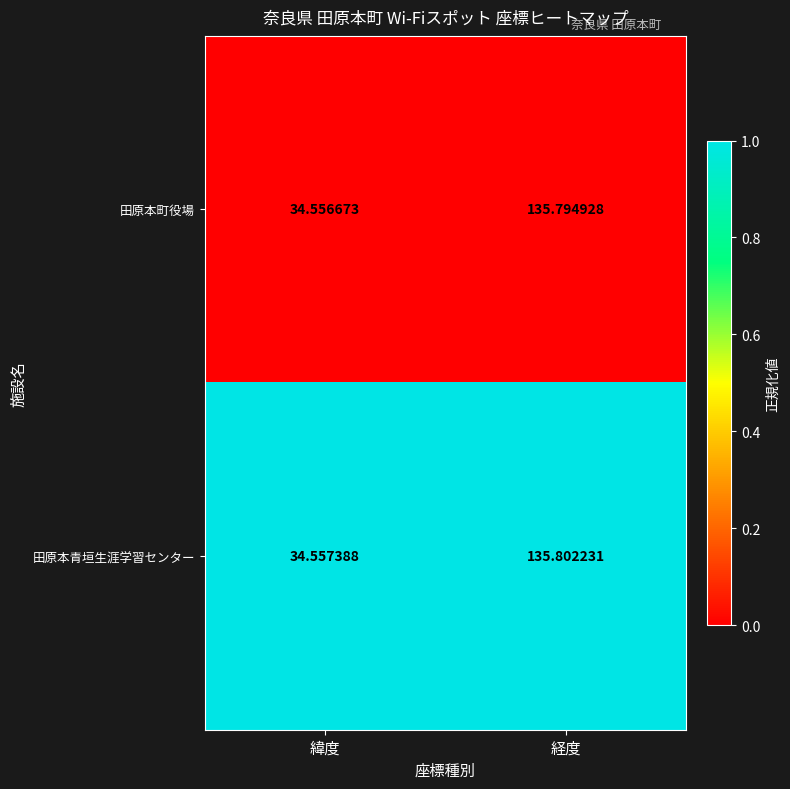

Rank the categories by 田原本青垣生涯学習センター value from highest to lowest.

経度, 緯度